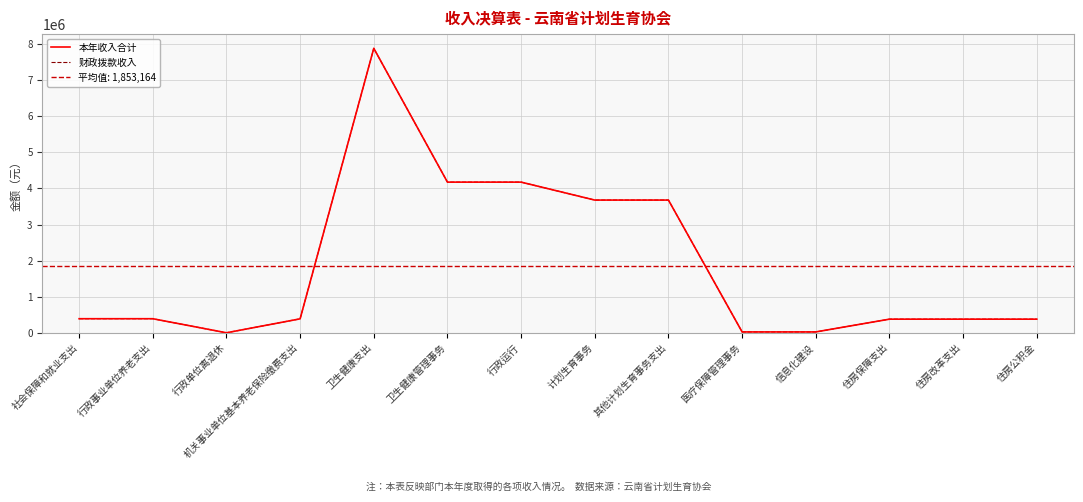

True or false: 财政拨款收入 and 本年收入合计 cross at least once.

False